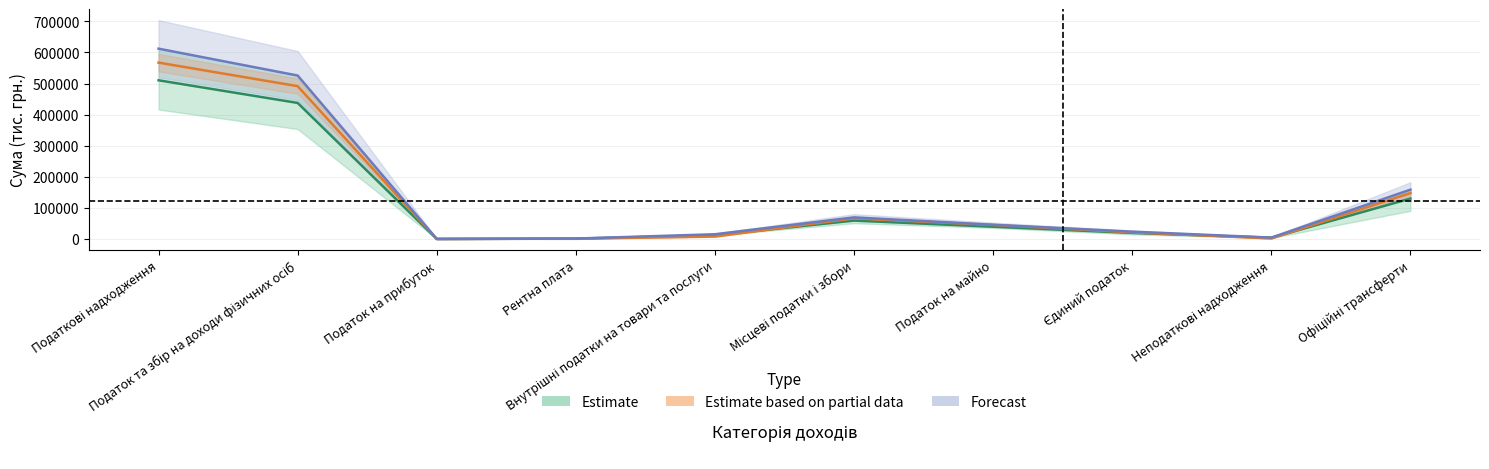

How many data points does each series have?

10